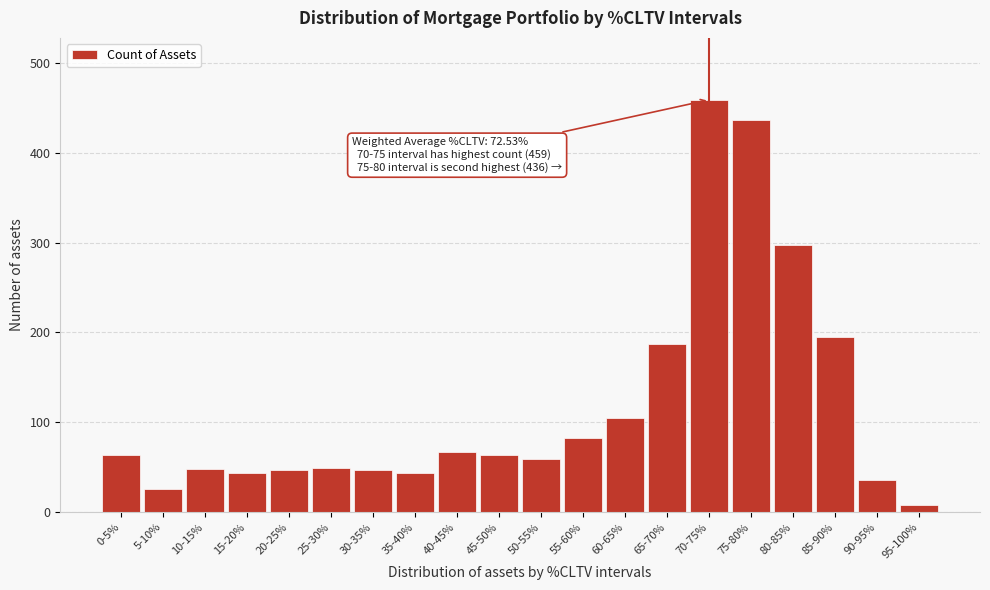

Which has a higher value, 75-80% or 65-70%?

75-80%